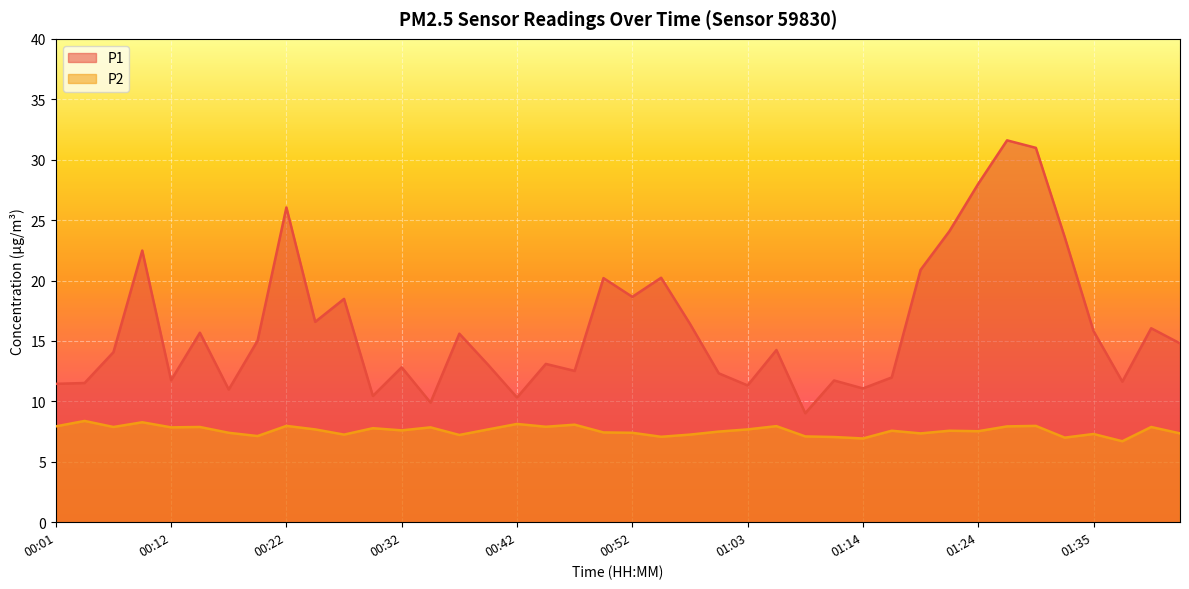

True or false: P2 has more than 1 points higher than both neighbors.

True